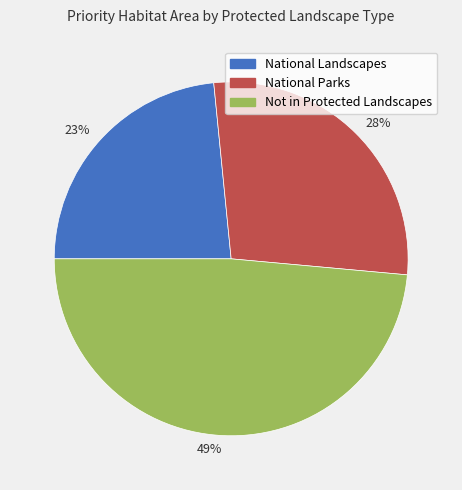

What is the ratio of the value at 28% to the value at 23%?

1.2